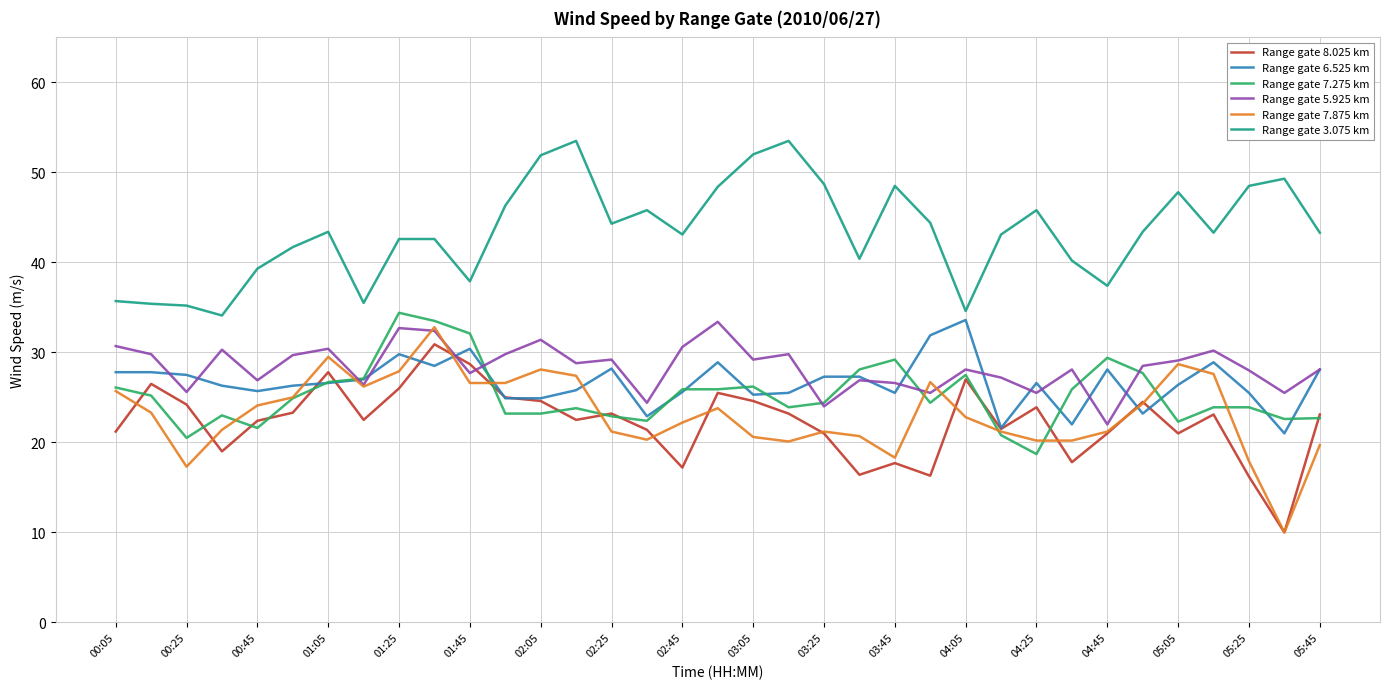

What is the greatest value displayed?

53.5